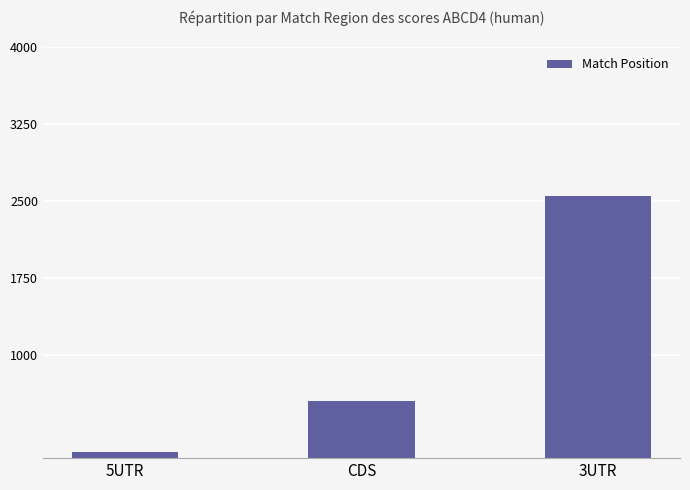

What is the change in value from CDS to 3UTR?

+1994